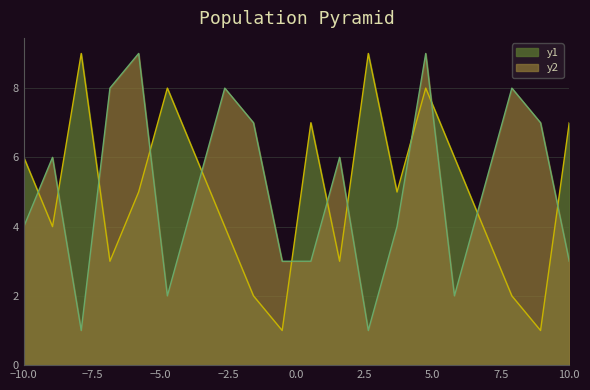

True or false: y2 and y1 cross at least once.

True